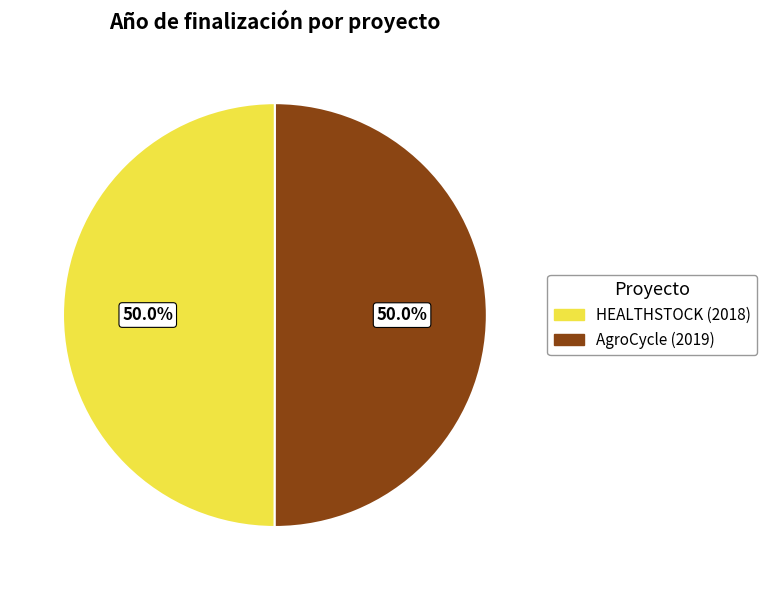

What percentage do HEALTHSTOCK and AgroCycle together represent?

100.0%